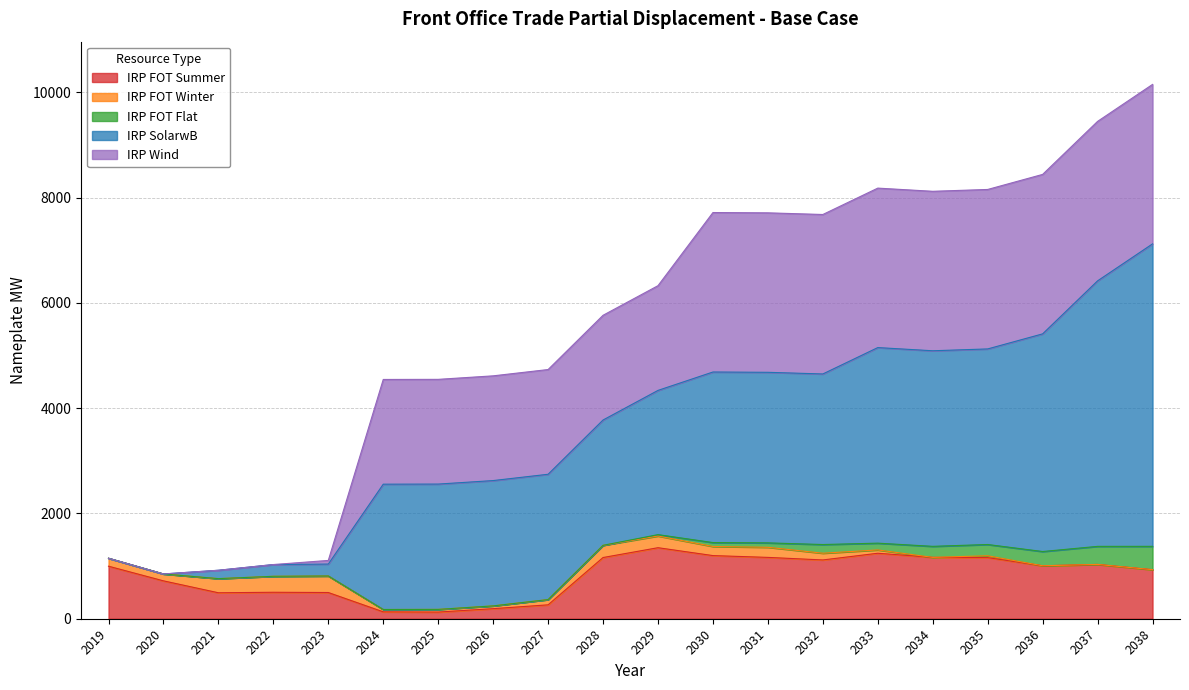

How many lines are shown in the chart?

5